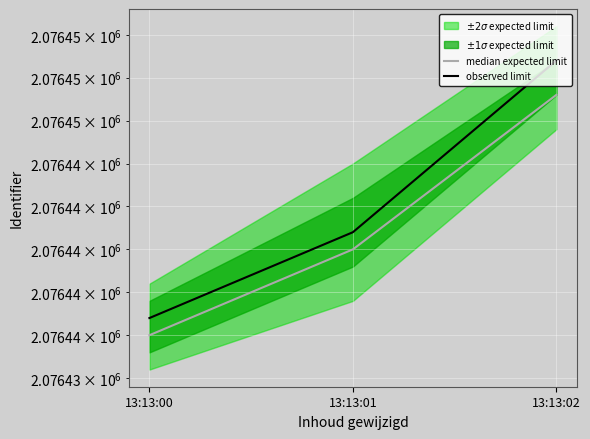

What is the difference between the highest and lowest values at 13:13:02?

2